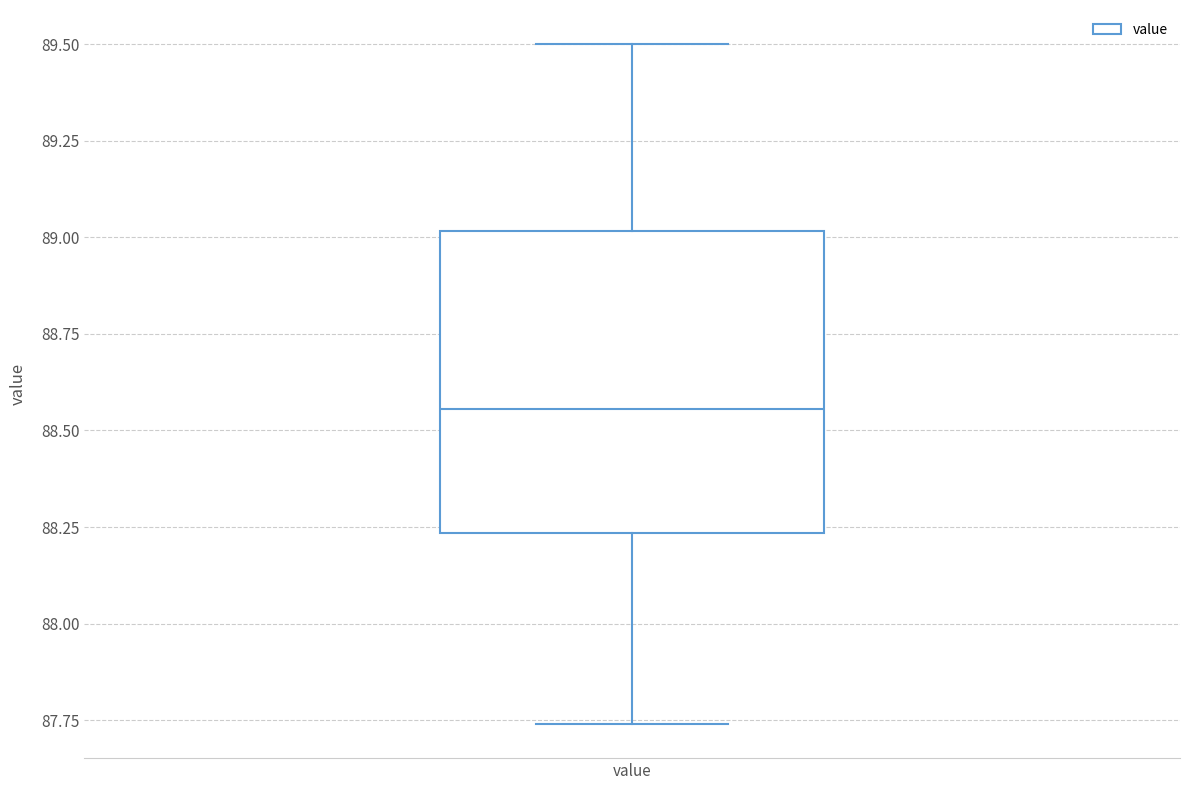

Where is the upper edge of the box for value on the y-axis? The values are not printed on the chart, so give them approximately, as read against the axis.

89.00